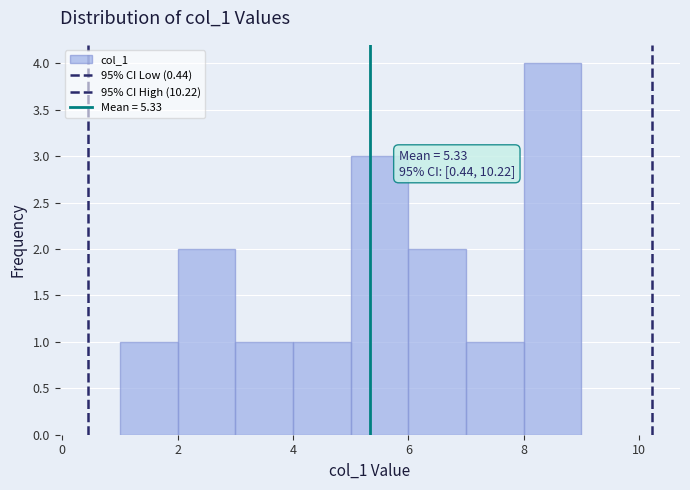

Over which range of the x-axis is the bar tallest?

8 to 9